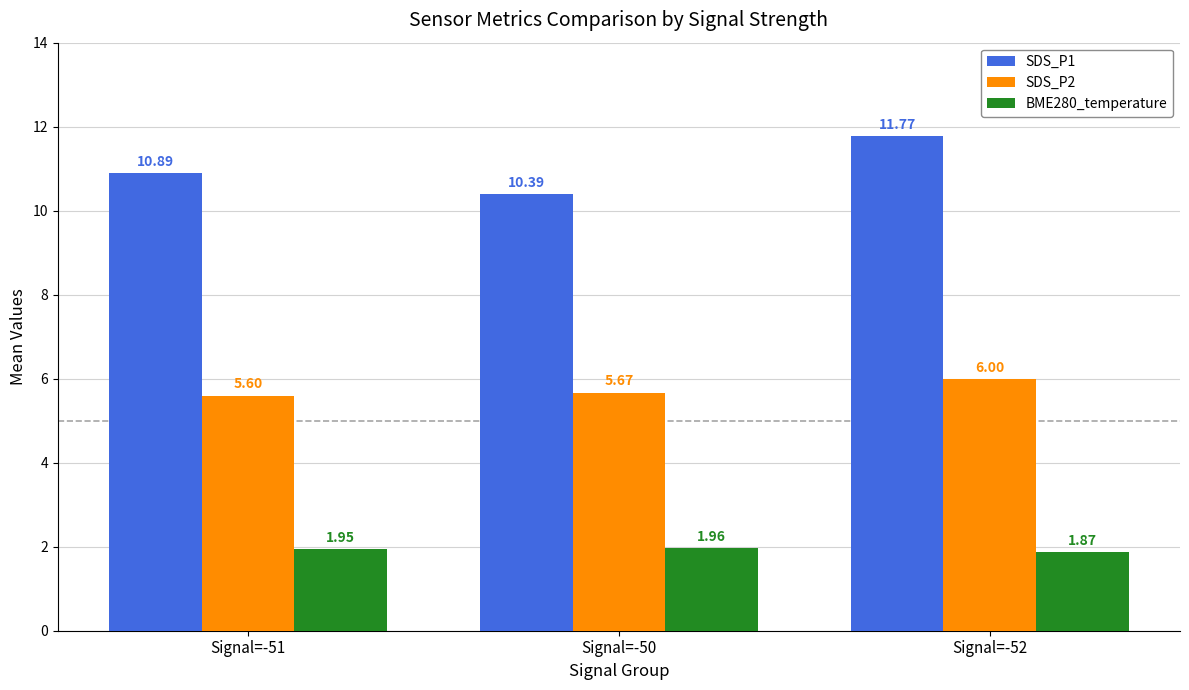

At how many categories does at least one series exceed 10?

3